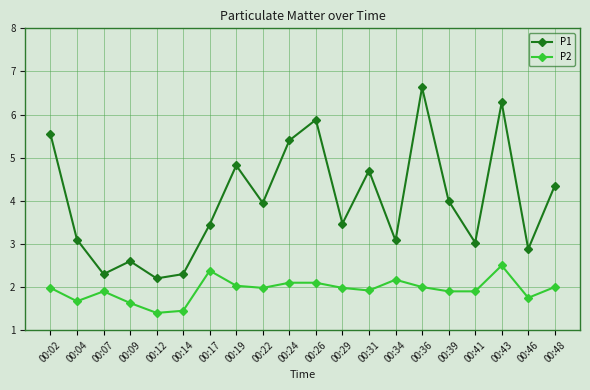

Does the chart display data point markers on the line(s)?

Yes